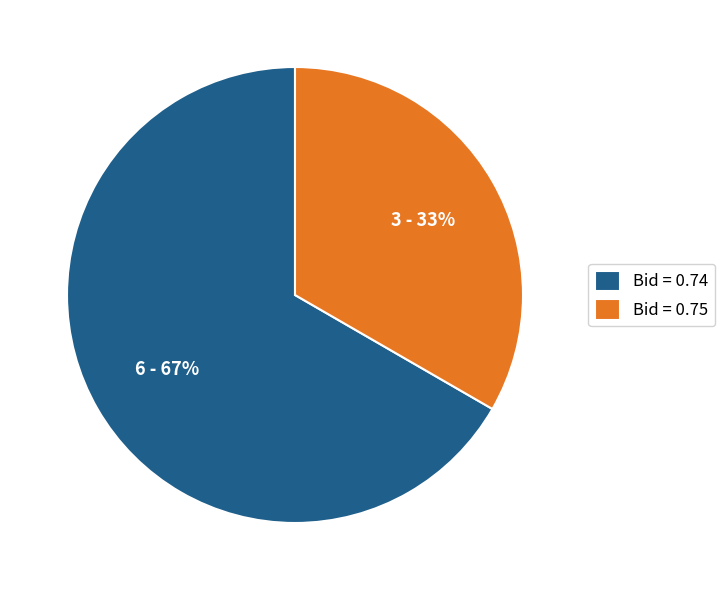

Is there any slice that represents more than half of the pie?

Yes